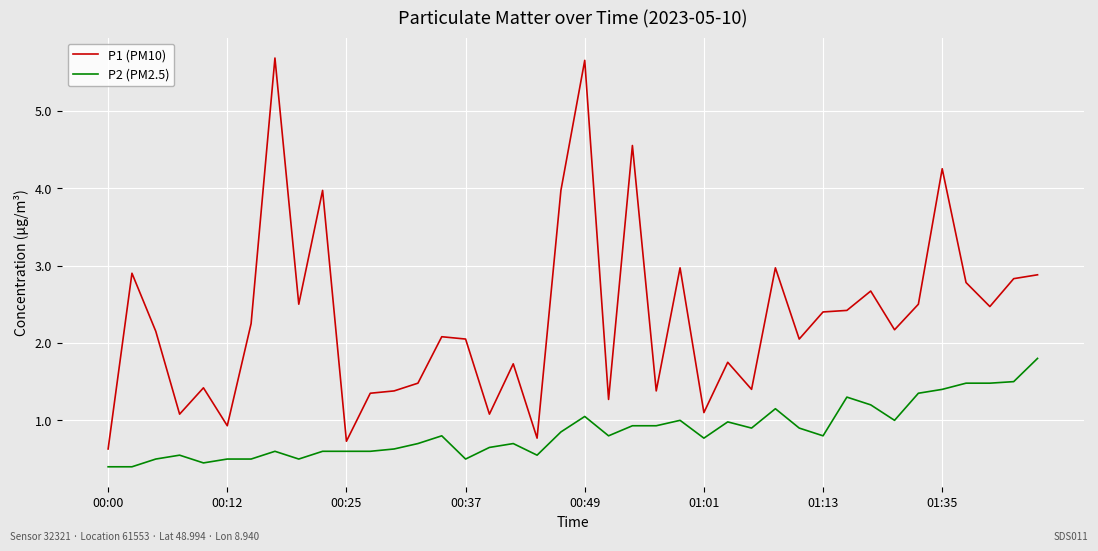

True or false: P1 (PM10) and P2 (PM2.5) intersect in this chart.

False